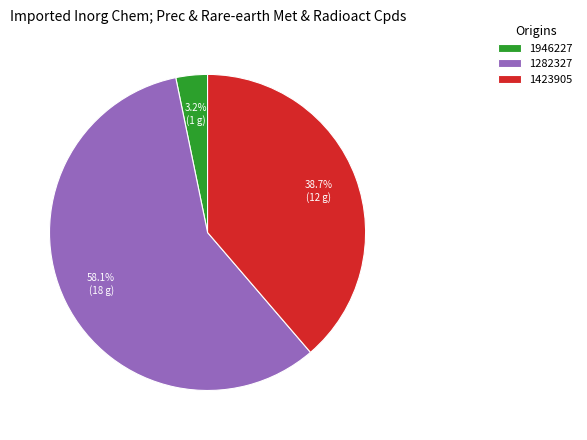

What portion of the pie excludes 1423905?

61.3%